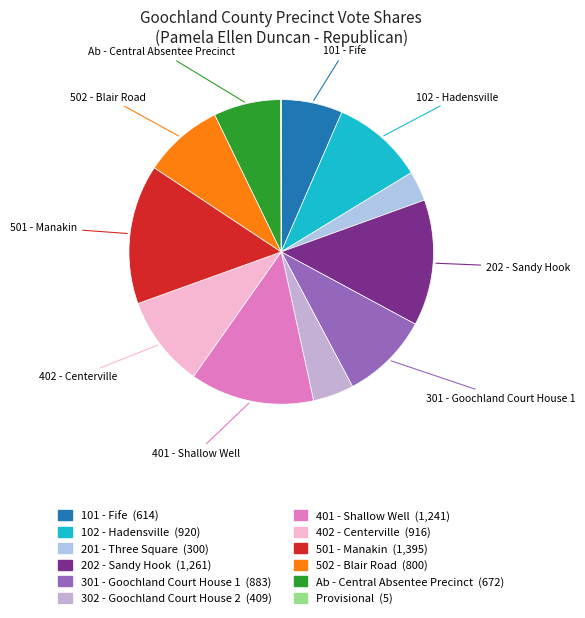

What is the largest slice in the pie chart?

501 - Manakin